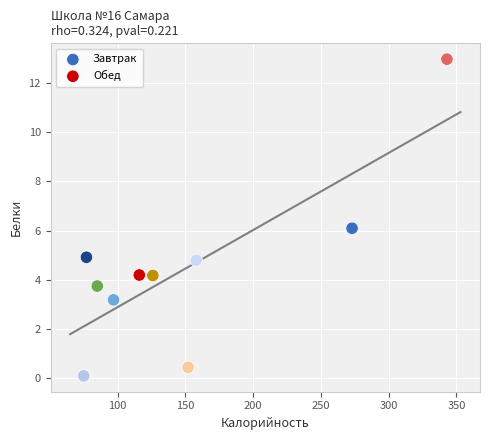

Which series reaches the maximum Y coordinate?

Обед